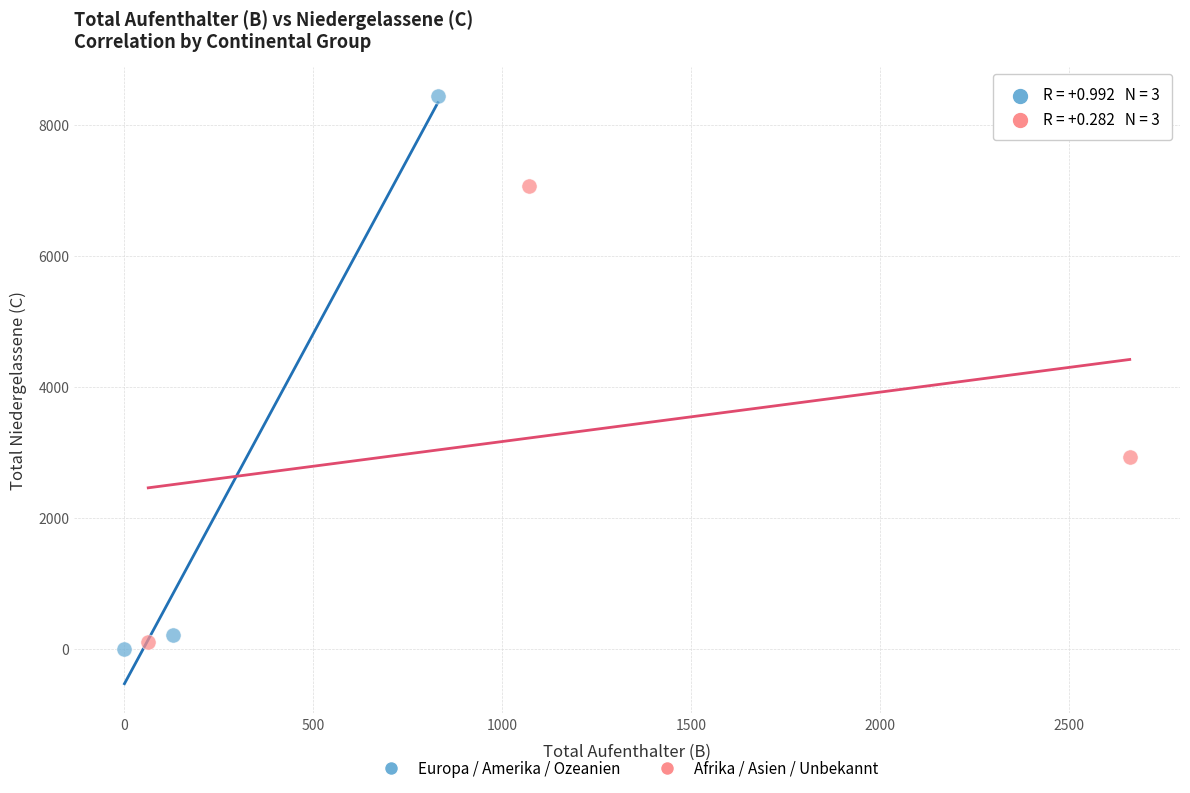

Which series has the largest Y range (max minus min)?

Europa / Amerika / Ozeanien